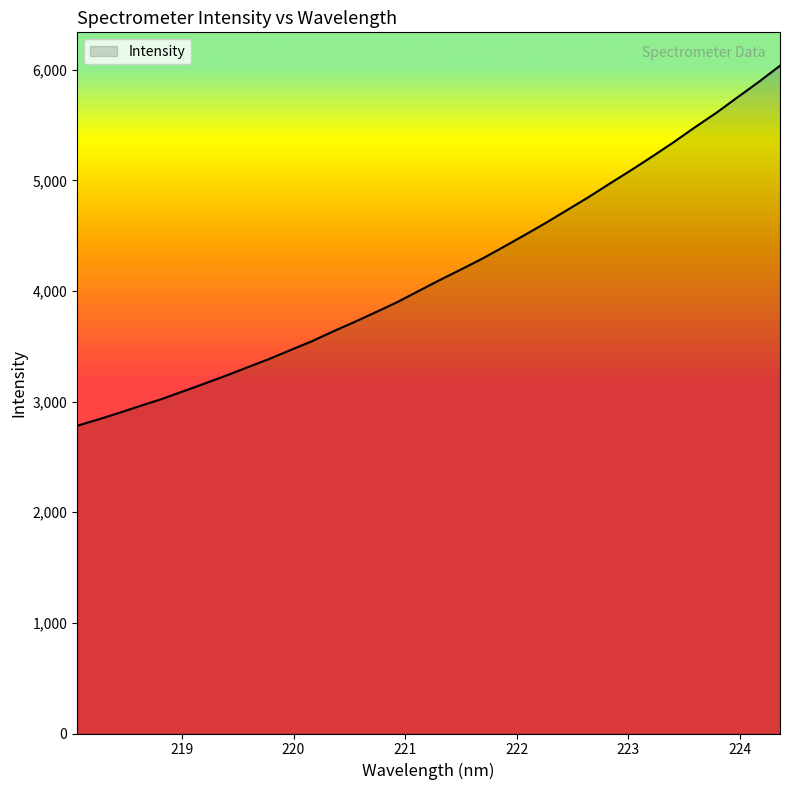

How many categories are shown in the chart?

34